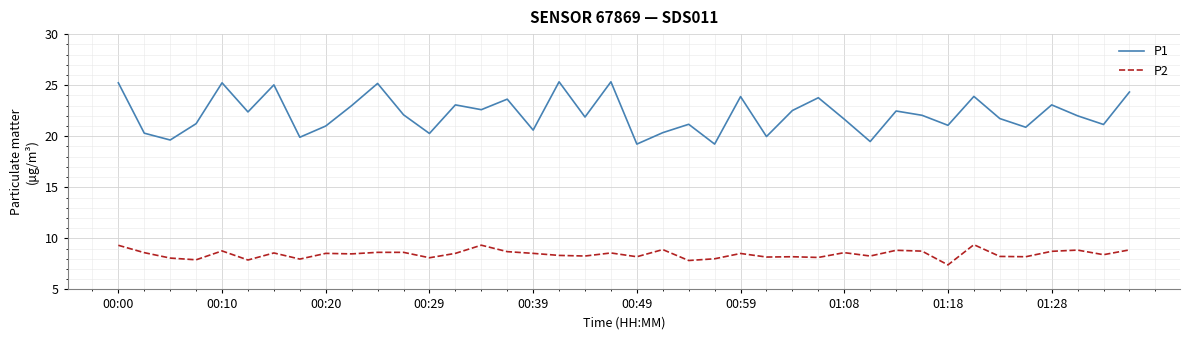

What is the difference between the maximum and minimum values in the P1 series?

6.1